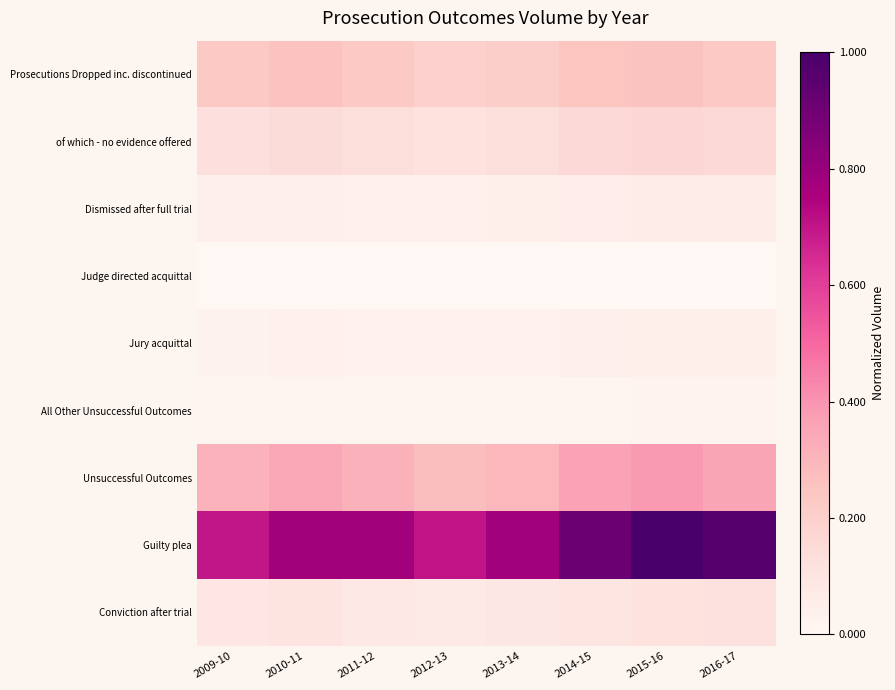

Which series has the largest range (max minus min)?

Guilty plea